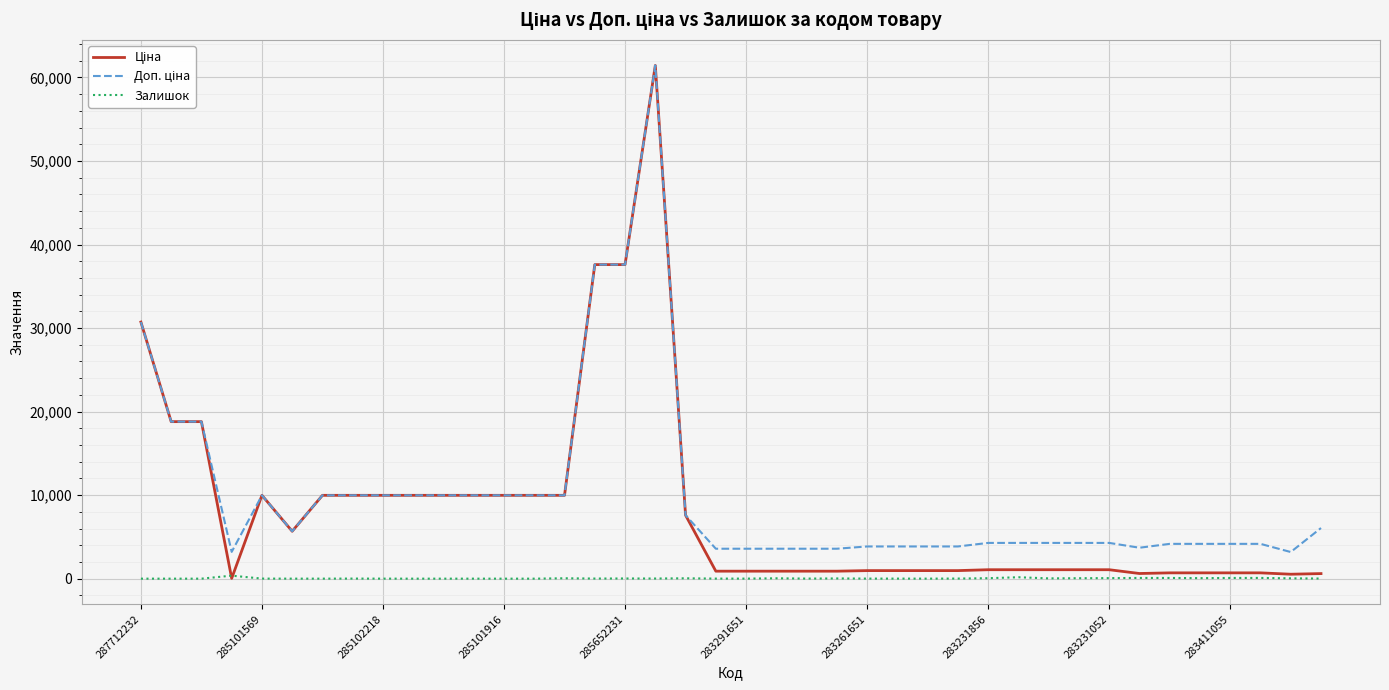

What is the greatest value displayed?

61434.3